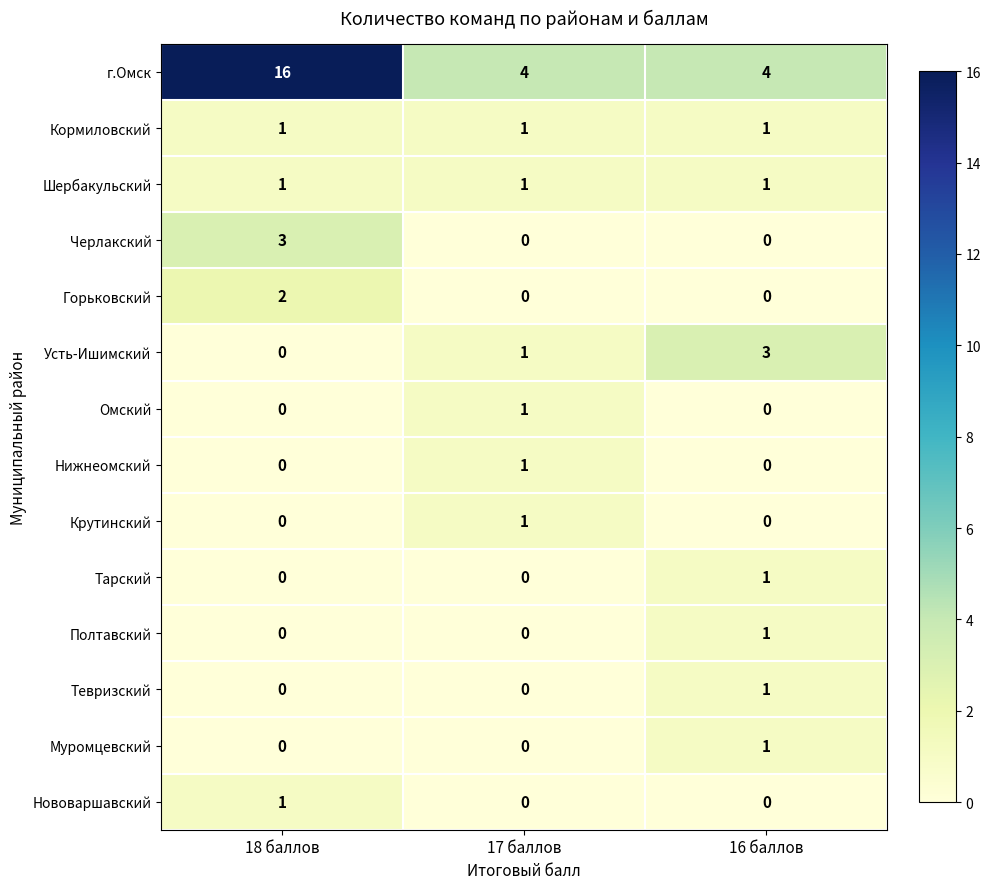

Between 18 баллов and 17 баллов, which series saw the biggest shift?

г.Омск